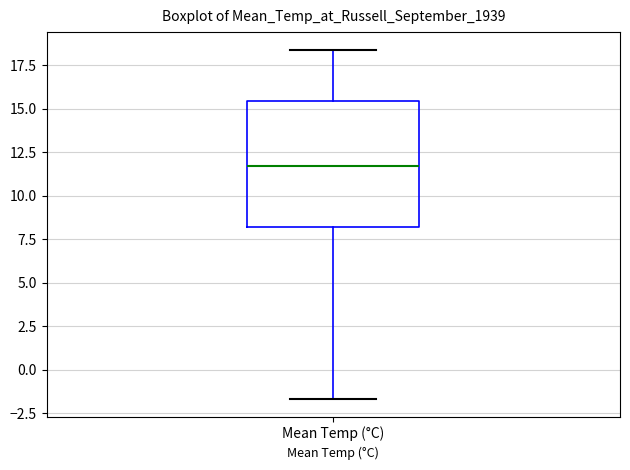

Transcribe this box plot: give where the median line is, the range the box spans, and where the two whiskers end, as read against the y-axis. The values are not printed on the chart, so give them approximately, as read against the axis.

median 11.5, box 8.0 to 15.5, whiskers -1.5 to 18.5